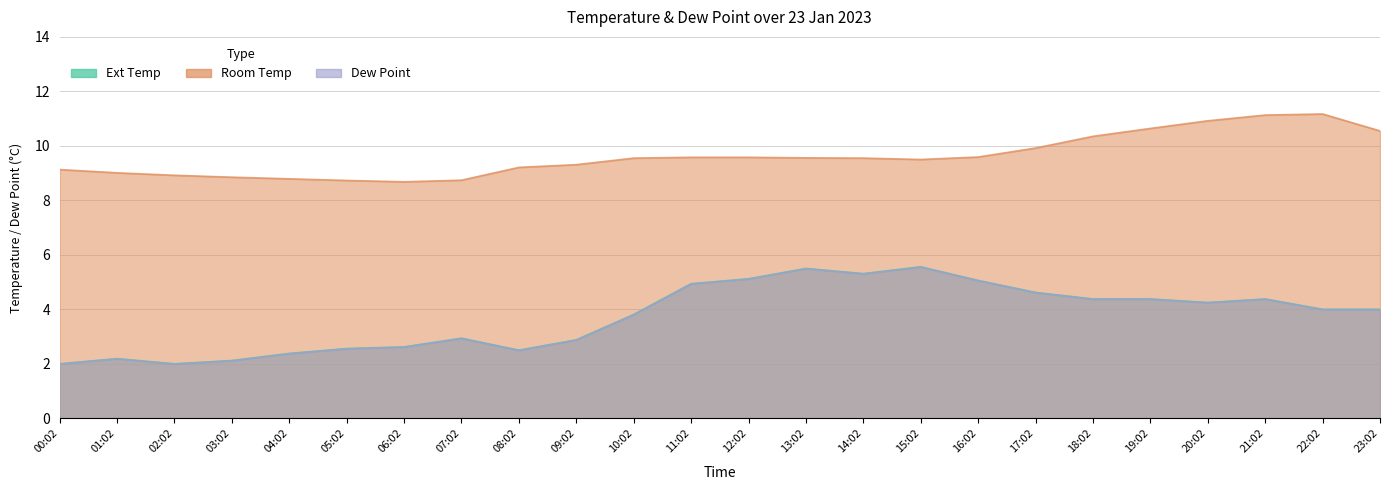

What is the label of the 15th point from the left?

14:02